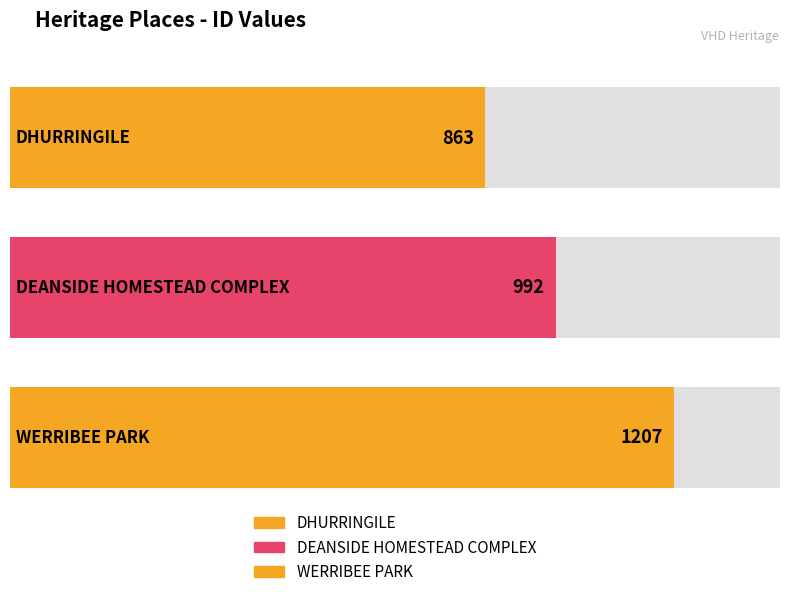

Count the number of values greater than 992.

1